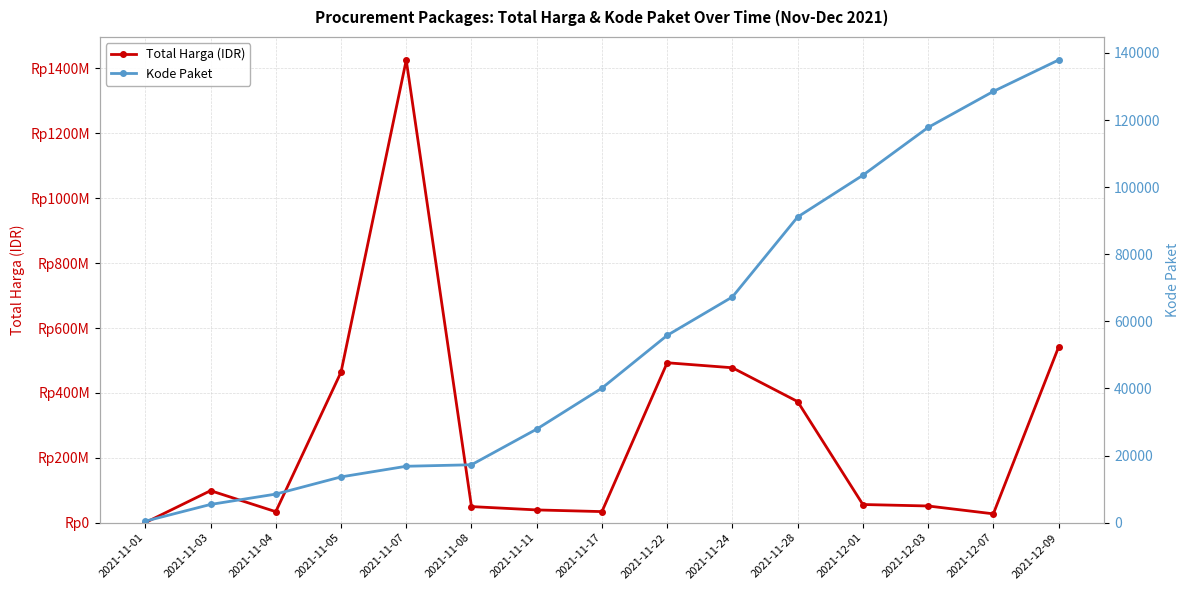

Which has a higher value, 2021-11-01 or 2021-11-05?

2021-11-05